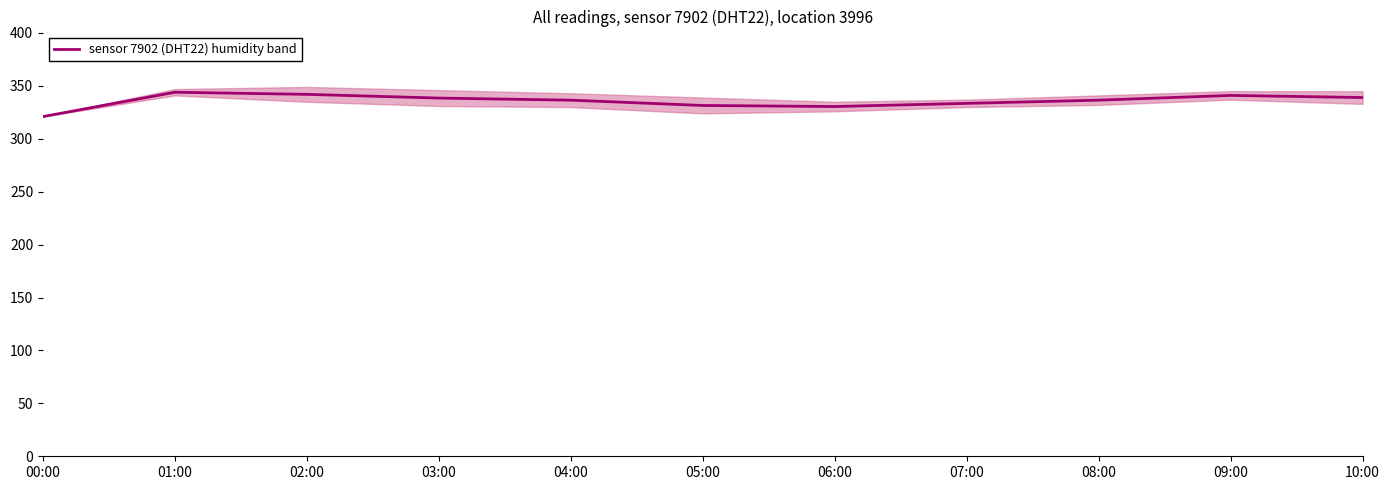

Where is the data nearest to the value 332?

05:00